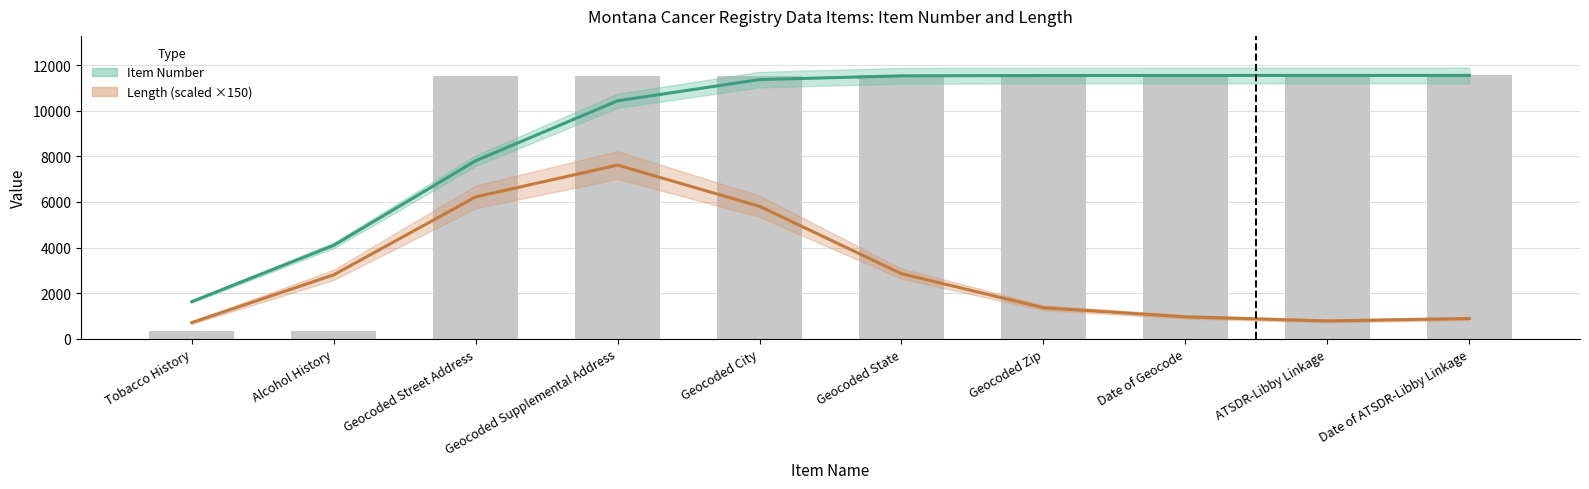

Rank the categories by value from lowest to highest.

Tobacco History, Alcohol History, Geocoded Street Address, Geocoded Supplemental Address, Geocoded City, Geocoded State, Geocoded Zip, Date of Geocode, ATSDR-Libby Linkage, Date of ATSDR-Libby Linkage